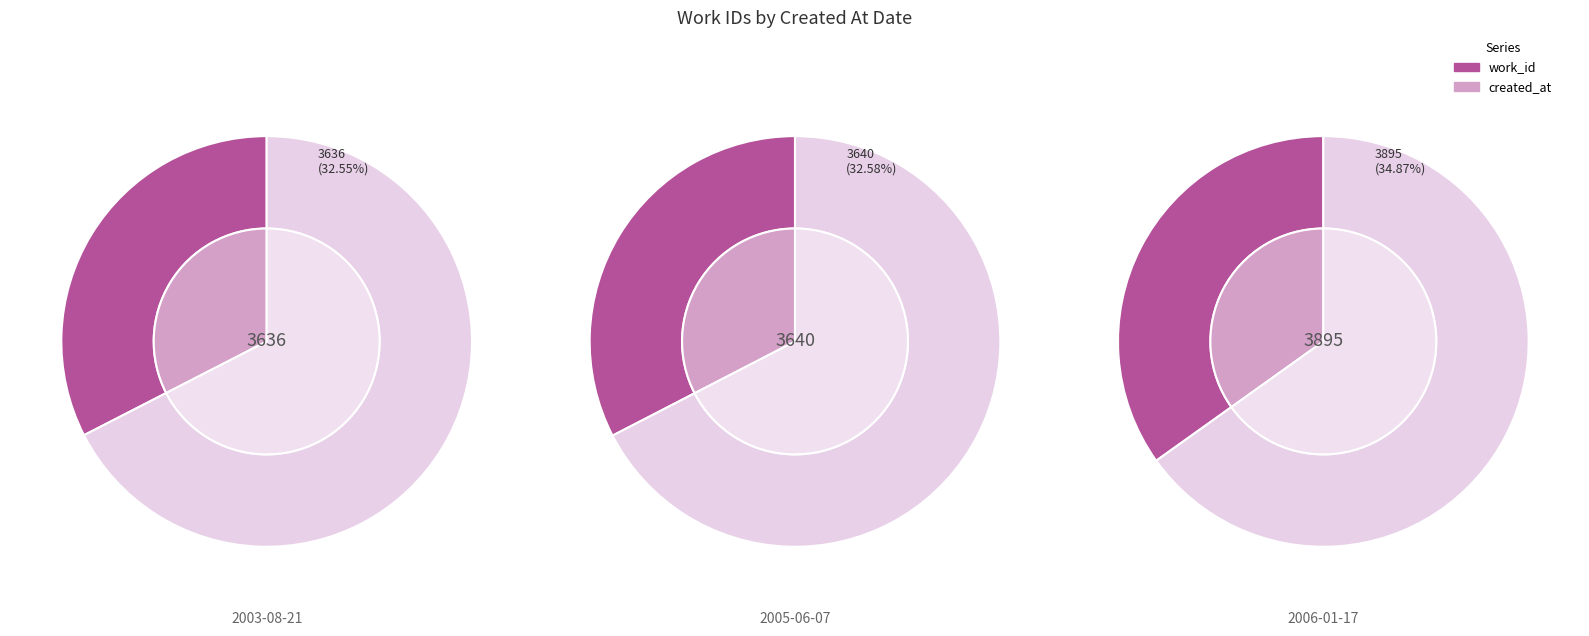

Rank the categories by value from lowest to highest.

2003-08-21, 2005-06-07, 2006-01-17